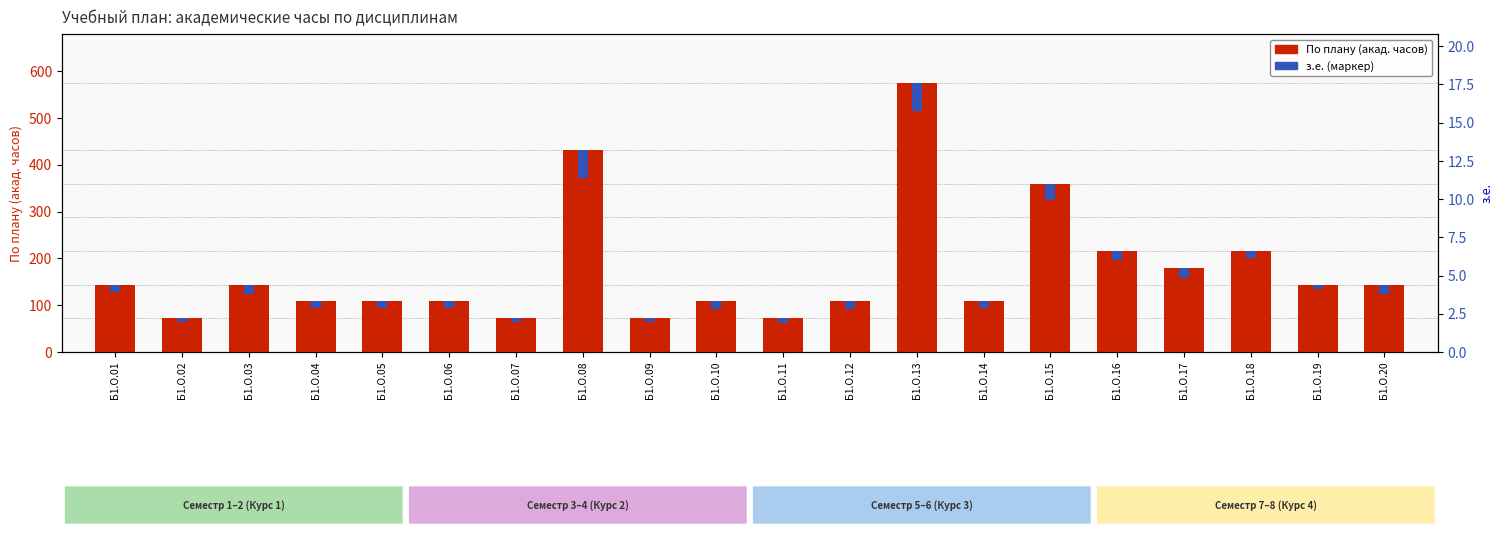

True or false: the data shows 899 at Б1.О.13.

False